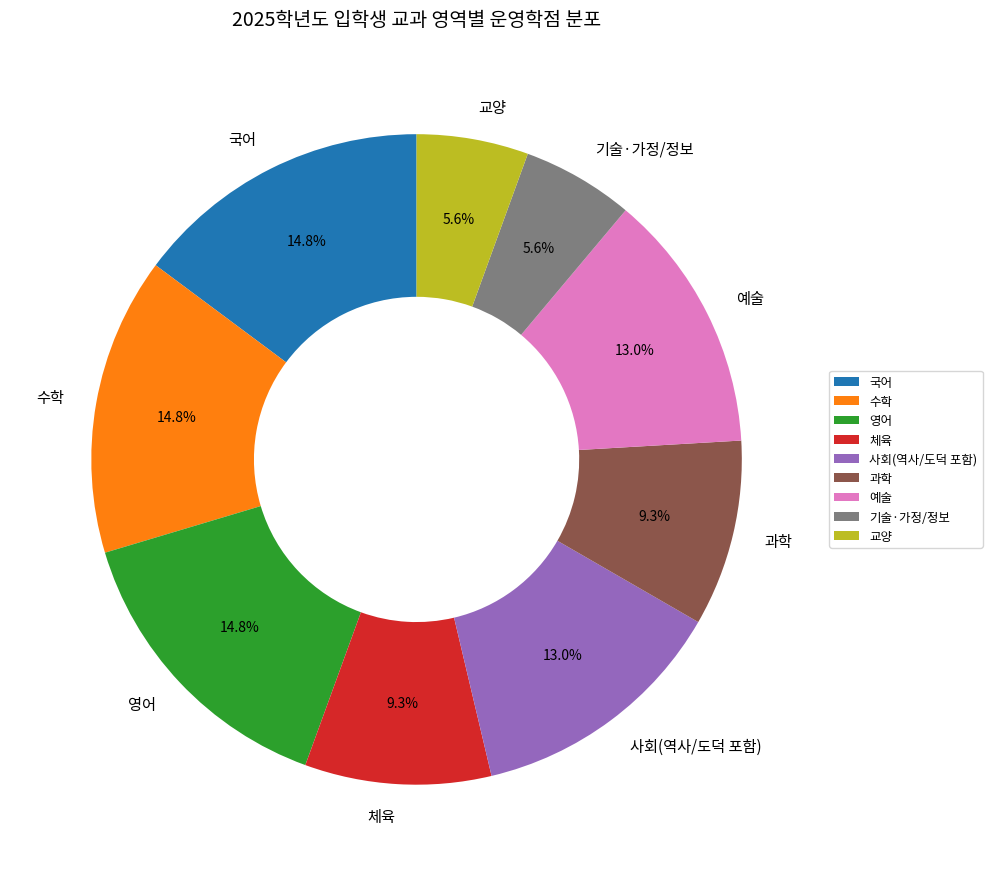

To the nearest percent, what portion does 교양 represent?

6%